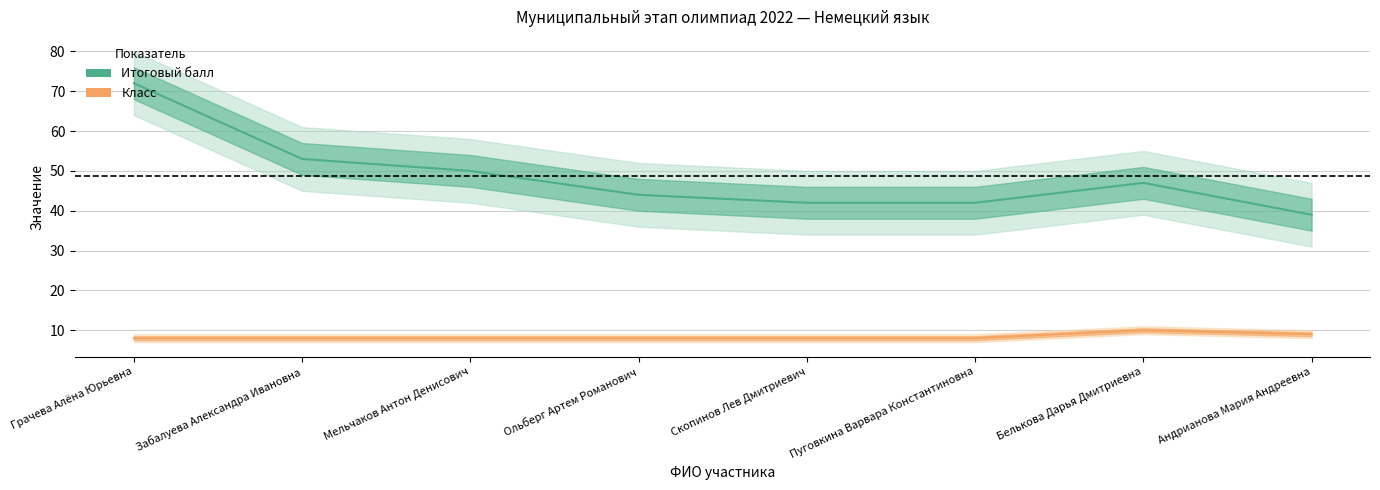

True or false: Класс and Итоговый балл cross at least once.

False